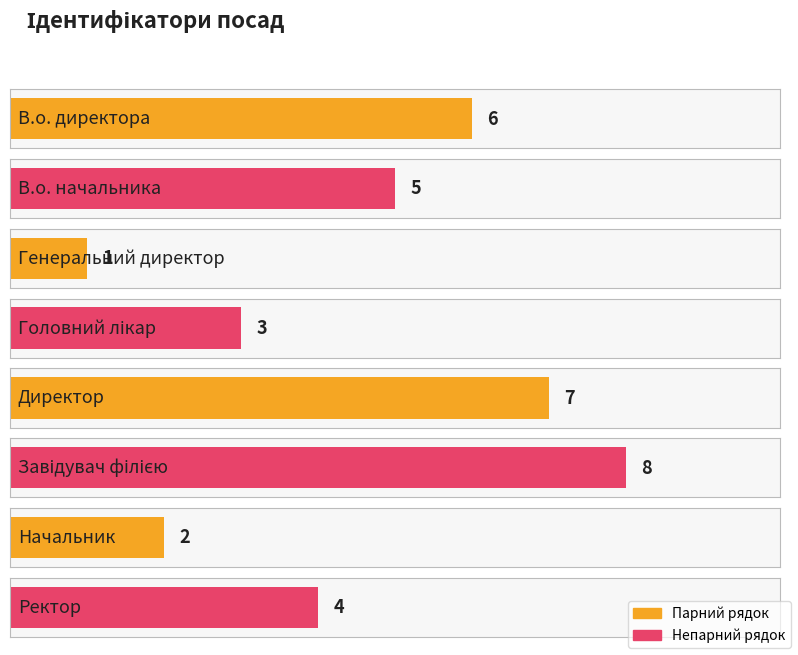

List the labels in order of value, smallest first.

Генеральний директор, Начальник, Головний лікар, Ректор, В.о. начальника, В.о. директора, Директор, Завідувач філією